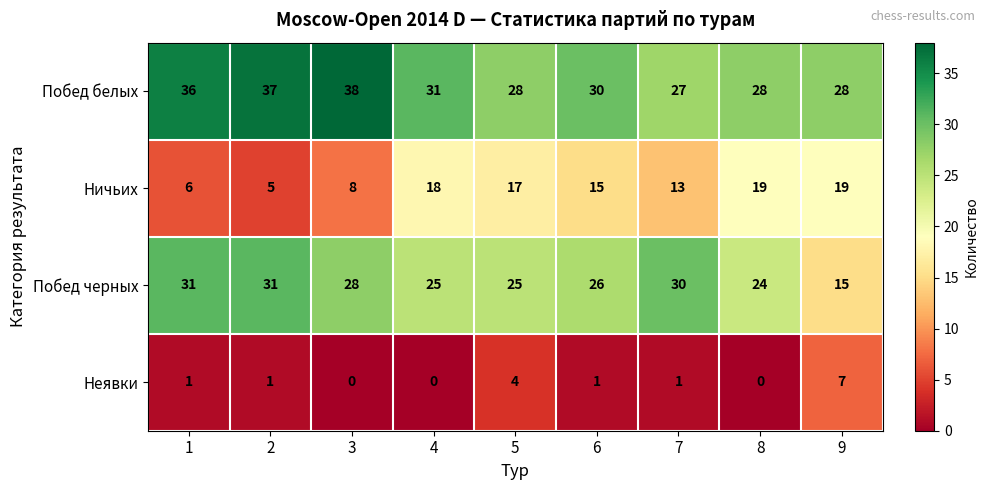

The value of Побед черных at 5 is 36. True or false?

False